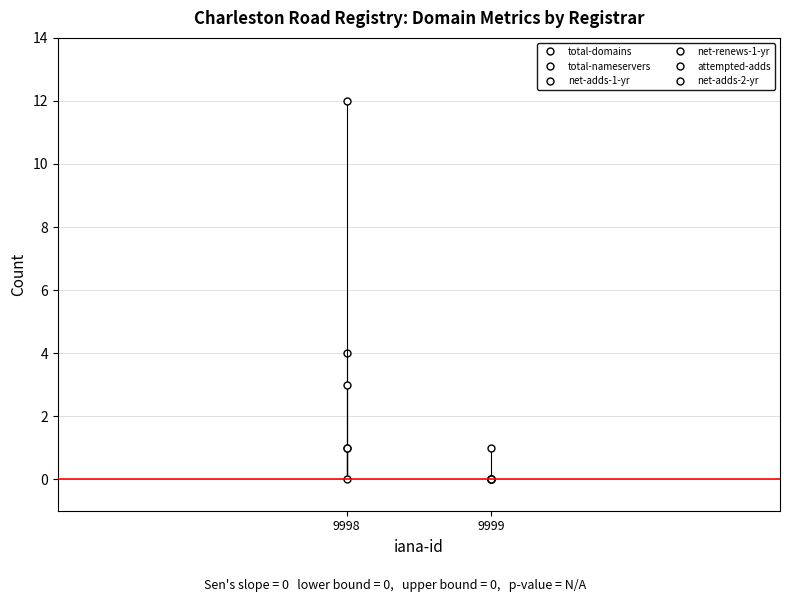

Reading right to left, list all the values displayed in this chart.

total-domains: 1	4
total-nameservers: 0	12
net-adds-1-yr: 0	1
net-renews-1-yr: 0	3
attempted-adds: 0	1
net-adds-2-yr: 0	0